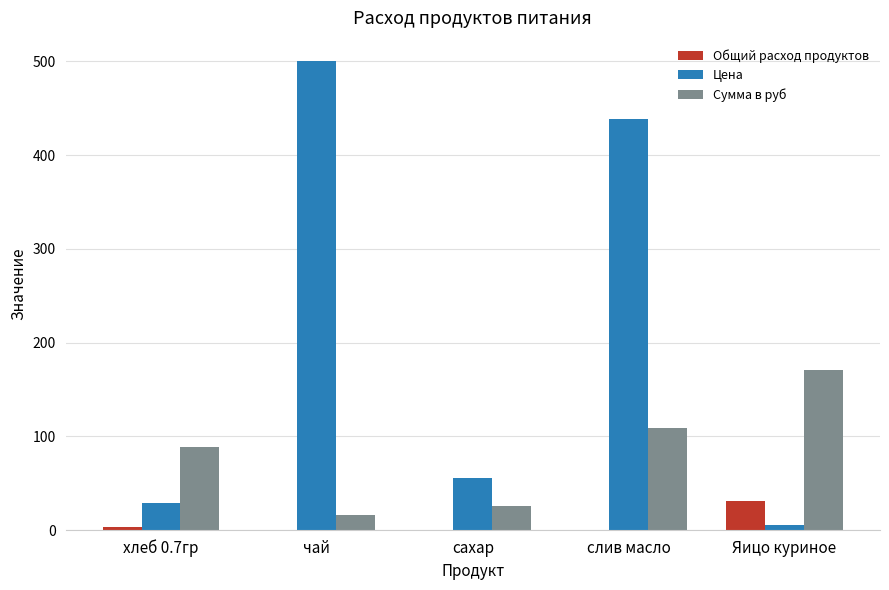

At which category is the sum across all series the highest?

слив масло